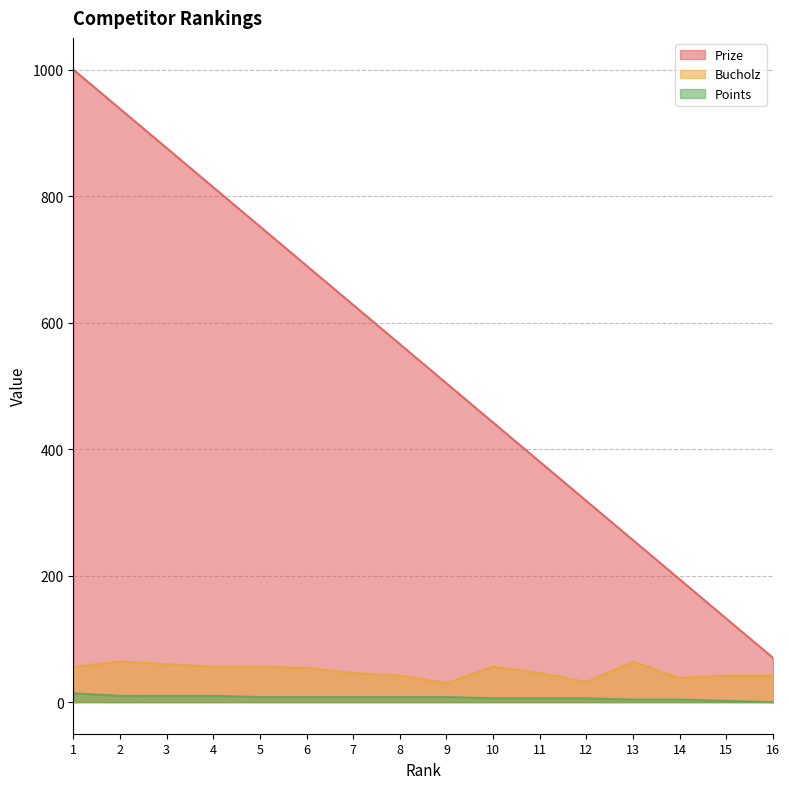

Reading left to right, extract all data points from this chart.

Prize: 1=1000	2=938	3=876	4=814	5=752	6=690	7=628	8=566	9=504	10=442	11=380	12=318	13=256	14=194	15=132	16=70
Bucholz: 1=56	2=64	3=60	4=56	5=56	6=54	7=46	8=42	9=30	10=56	11=46	12=32	13=64	14=38	15=42	16=42
Points: 1=14	2=10	3=10	4=10	5=8	6=8	7=8	8=8	9=8	10=6	11=6	12=6	13=4	14=4	15=2	16=0